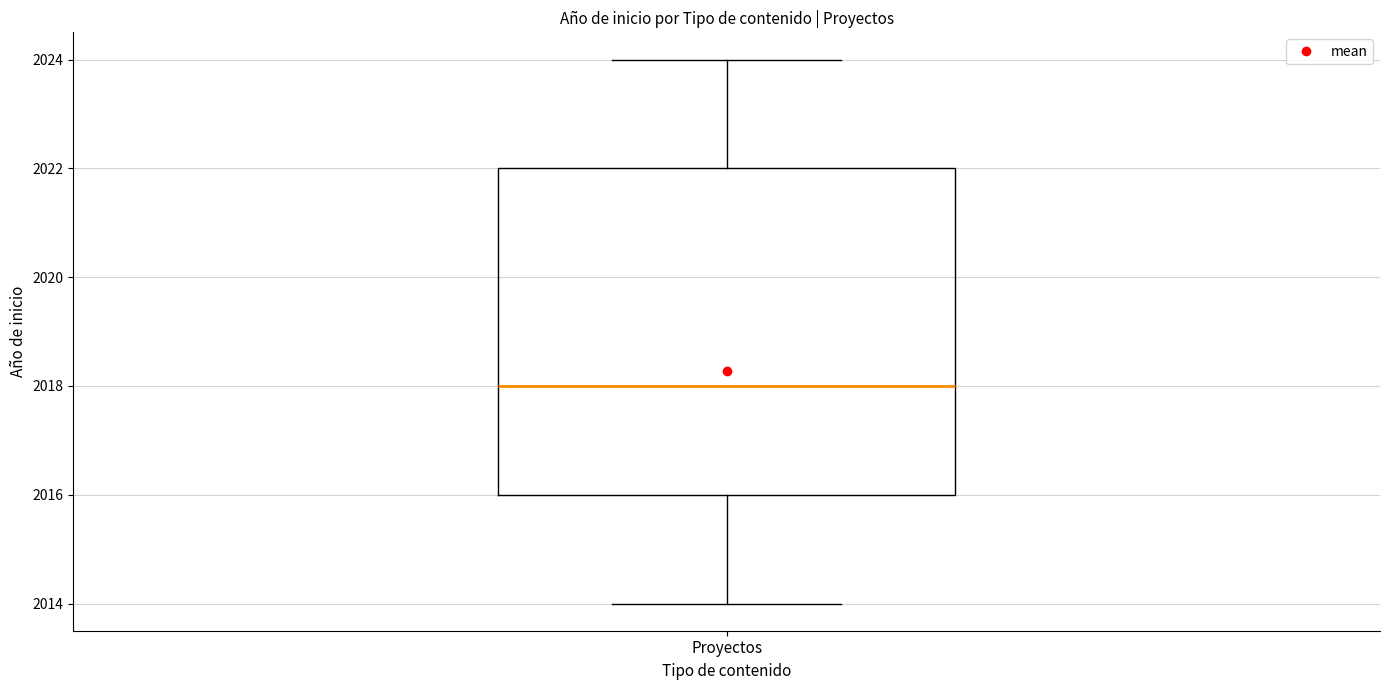

Read this box plot against the y-axis: the position of the median line, the range covered by the box, and the ends of both whiskers. The values are not printed on the chart, so give them approximately, as read against the axis.

median 2018, box 2016 to 2022, whiskers 2014 to 2024